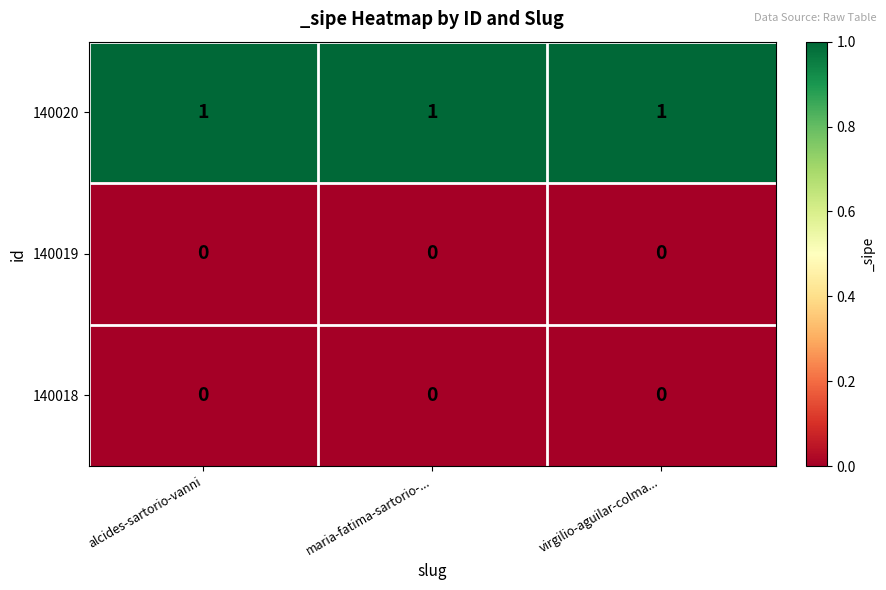

What is the difference between the highest and lowest values at alcides-sartorio-vanni?

1